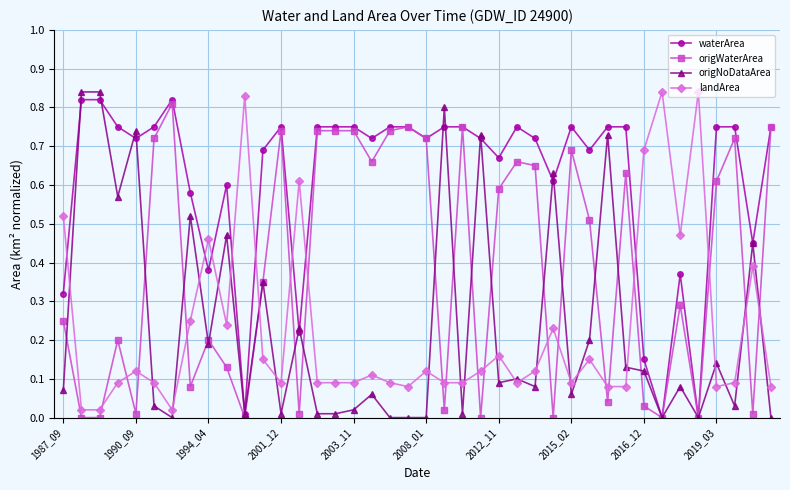

Which series has the largest range (max minus min)?

origNoDataArea